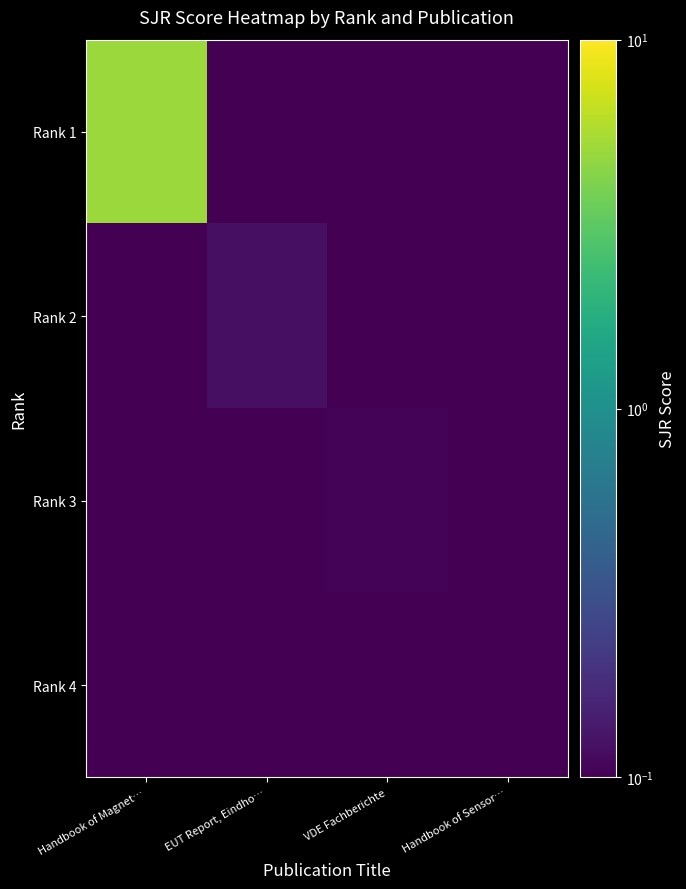

Which has a higher value, VDE Fachberichte or Handbook of Magnet…?

Handbook of Magnet…